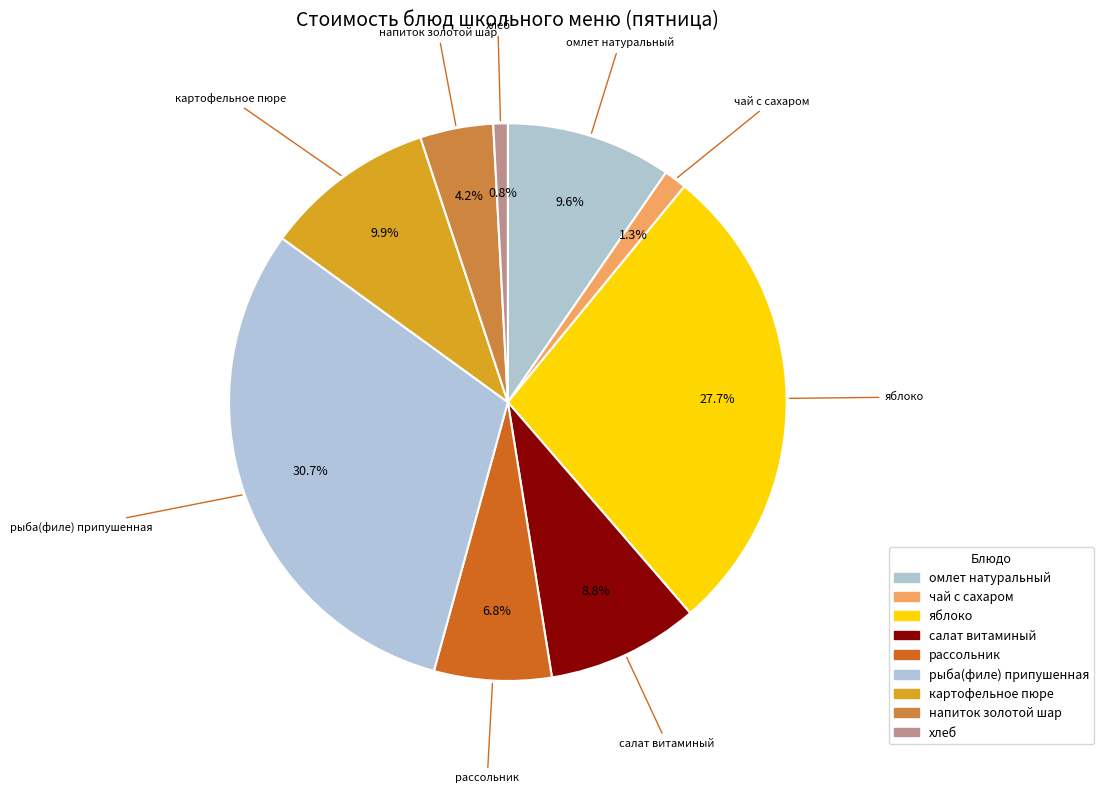

Approximately how many times larger is the value at салат витаминый compared to рыба(филе) припушенная?

0.3